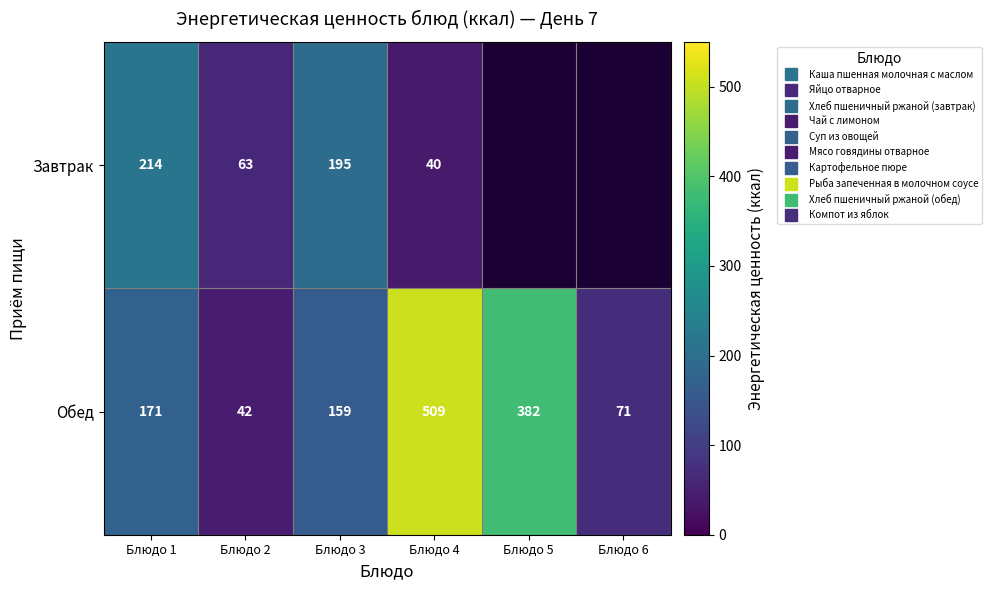

At which label does Обед first exceed 171?

Блюдо 1